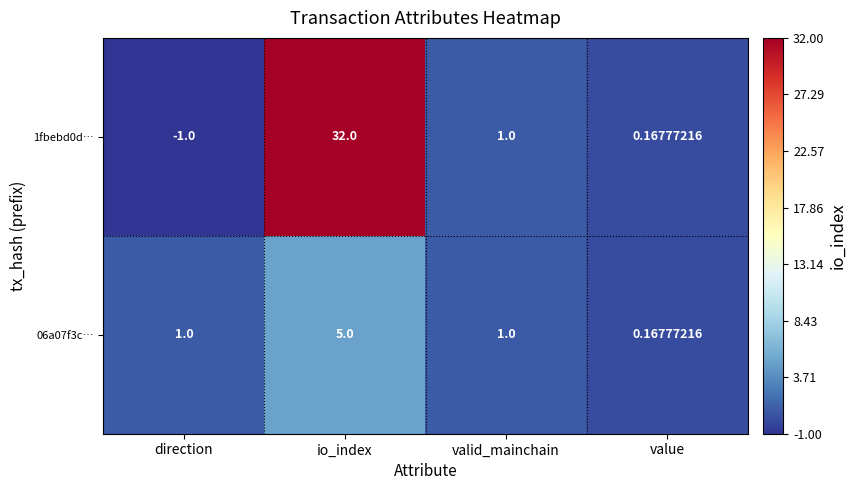

List the labels in order of 1fbebd0d… value, largest first.

io_index, valid_mainchain, value, direction